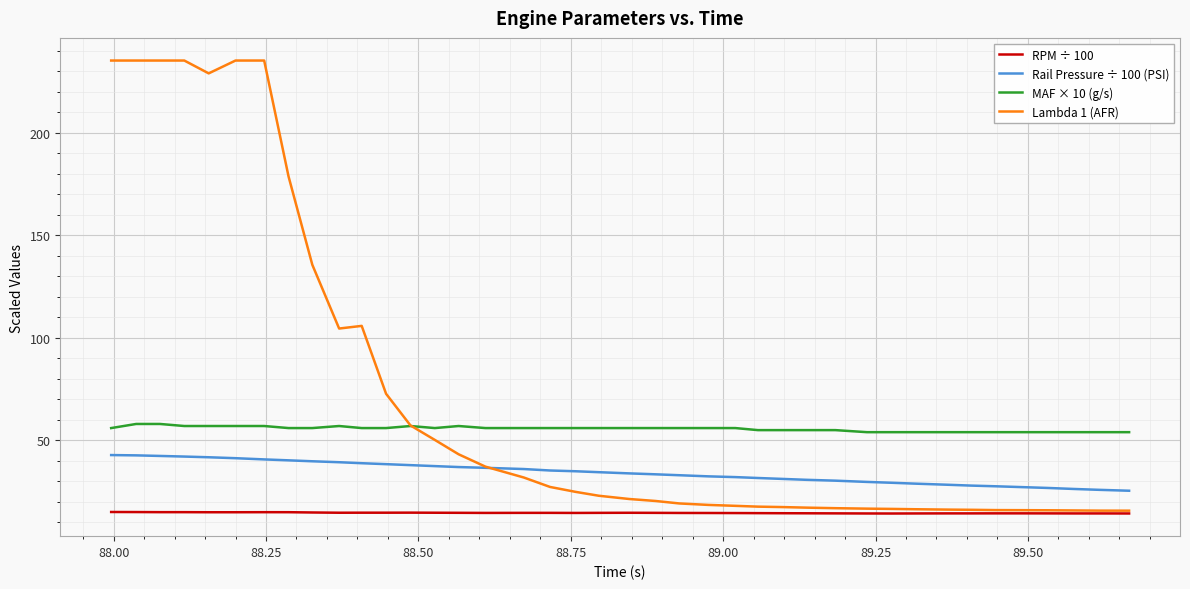

Which series has the widest spread of values?

Lambda 1 (AFR)